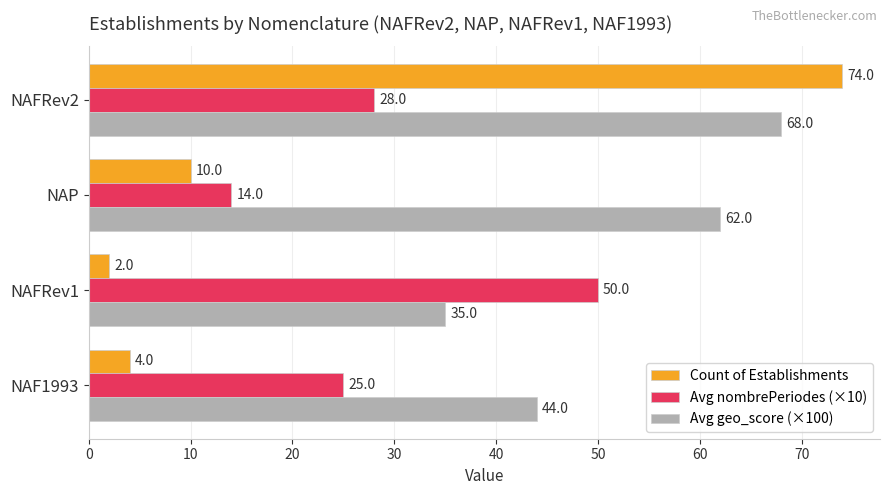

The value of Avg geo_score (×100) at NAFRev1 is 12. True or false?

False